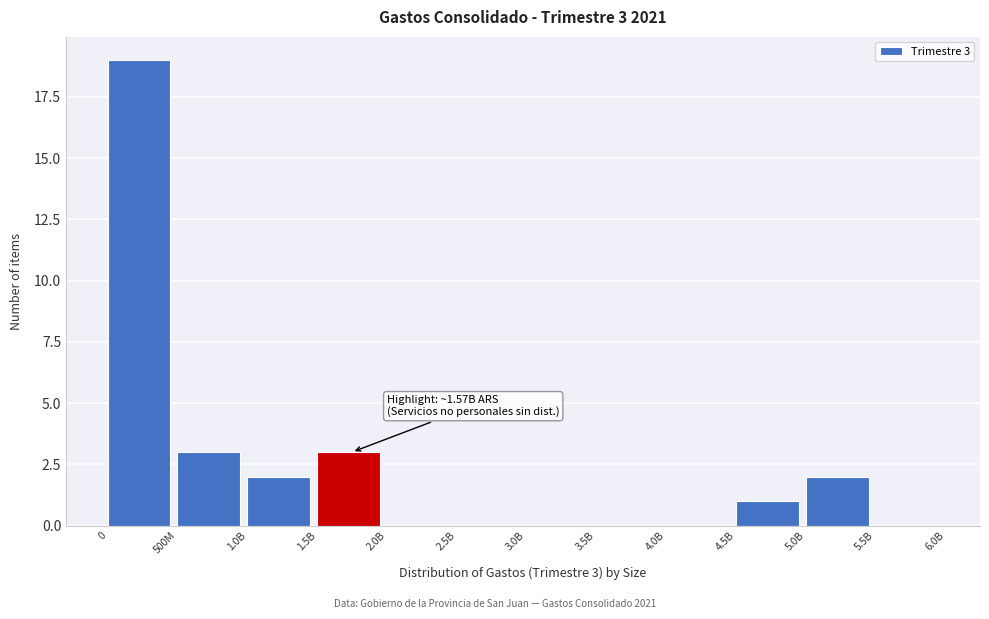

Reading right to left, list all the values displayed in this chart.

5.5B=0	5.0B=2	4.5B=1	4.0B=0	3.5B=0	3.0B=0	2.5B=0	2.0B=0	1.5B=3	1.0B=2	500M=3	0=19